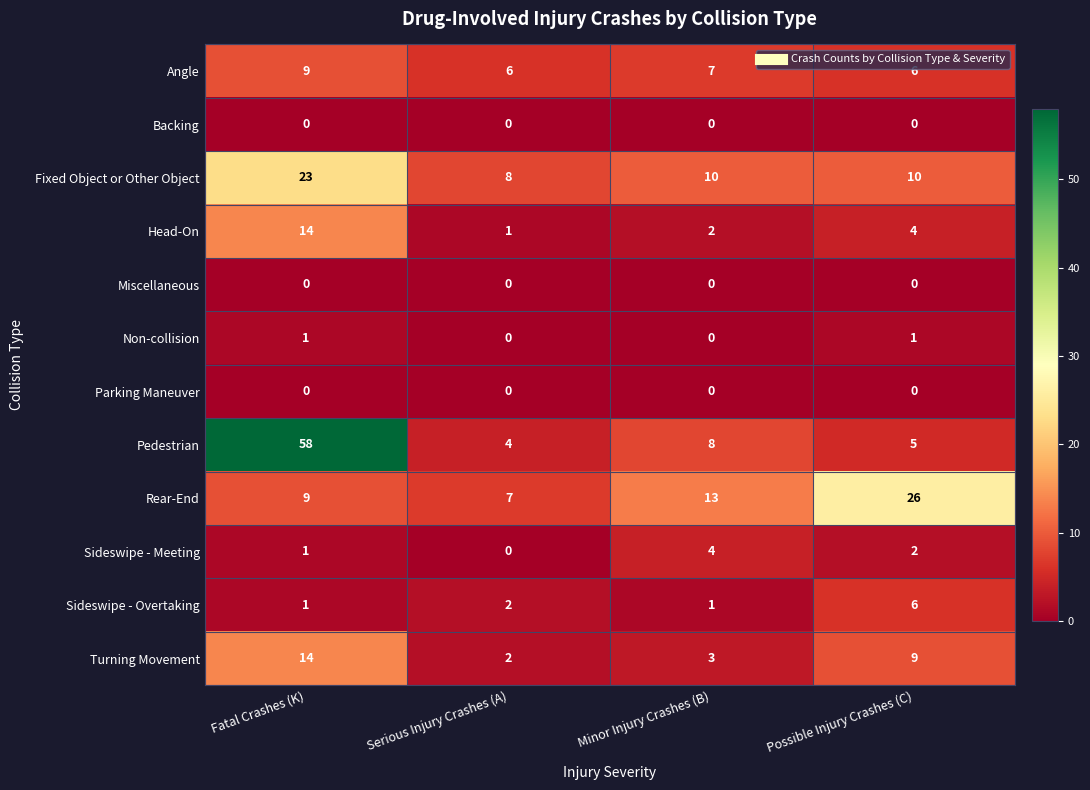

At how many categories does at least one series exceed 16?

2